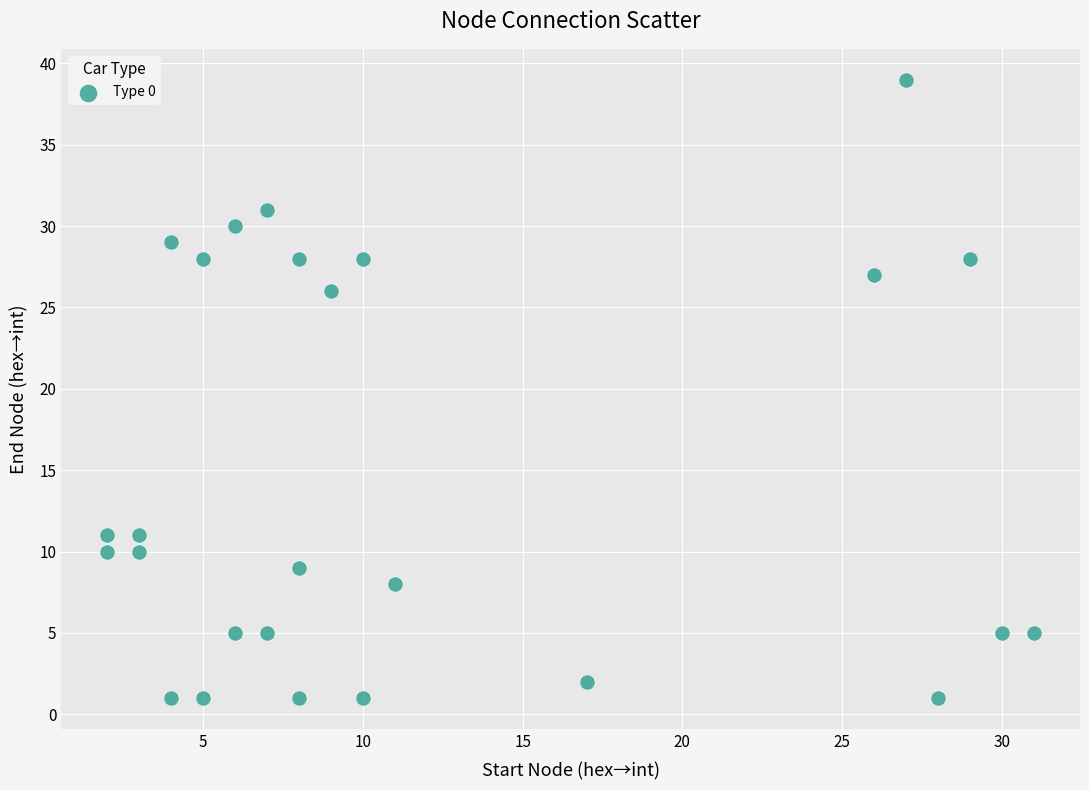

What is the range of X values (max minus min)?

29